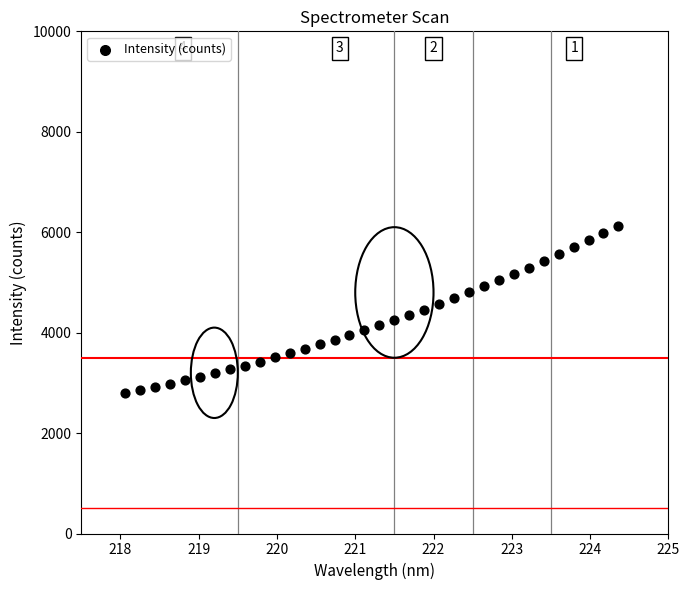

What is the range of X values (max minus min)?

6.3